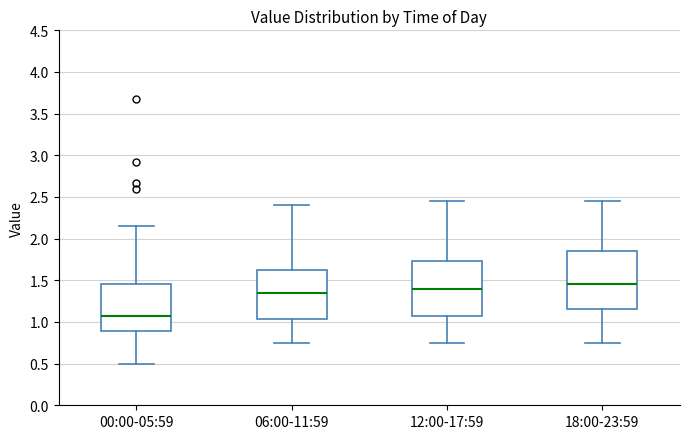

Reading left to right, transcribe this box plot: for each box, give where its median line is, the range the box spans, and where its two whiskers end, as read against the y-axis. The values are not printed on the chart, so give them approximately, as read against the axis.

00:00-05:59: median 1.10, box 0.90 to 1.45, whiskers 0.50 to 2.15
06:00-11:59: median 1.35, box 1.05 to 1.65, whiskers 0.75 to 2.40
12:00-17:59: median 1.40, box 1.05 to 1.75, whiskers 0.75 to 2.45
18:00-23:59: median 1.45, box 1.15 to 1.85, whiskers 0.75 to 2.45